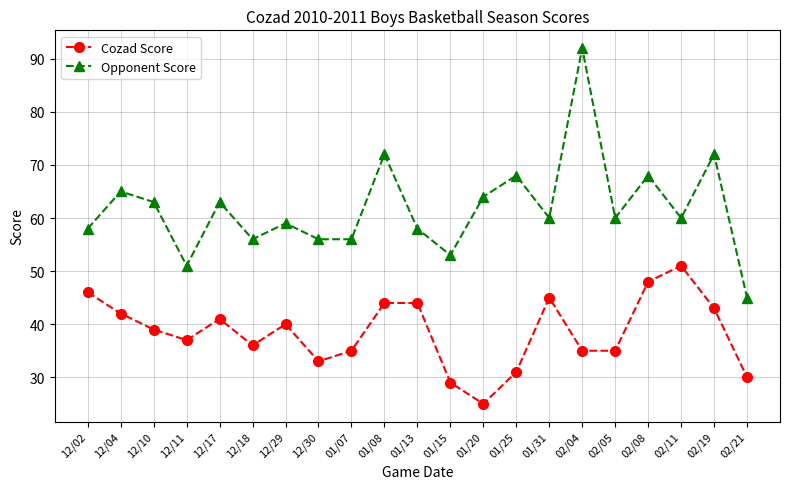

True or false: Cozad Score has more than 0 interior local peaks.

True